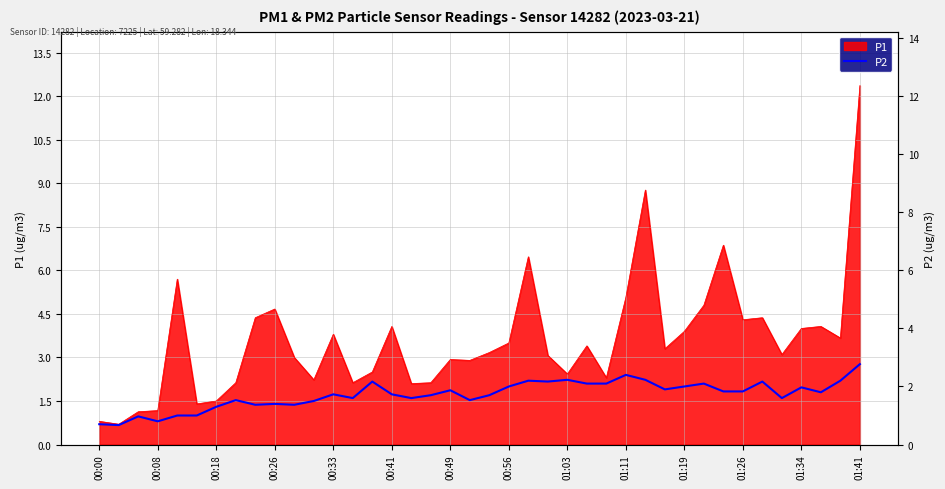

Reading right to left, what are all the values shown in this chart?

2.8	2.2	1.8	2.0	1.6	2.2	1.8	1.8	2.1	2.0	1.9	2.2	2.4	2.1	2.1	2.2	2.2	2.2	2.0	1.7	1.5	1.9	1.7	1.6	1.7	2.2	1.6	1.7	1.5	1.4	1.4	1.4	1.5	1.3	1.0	1.0	0.8	1.0	0.7	0.7